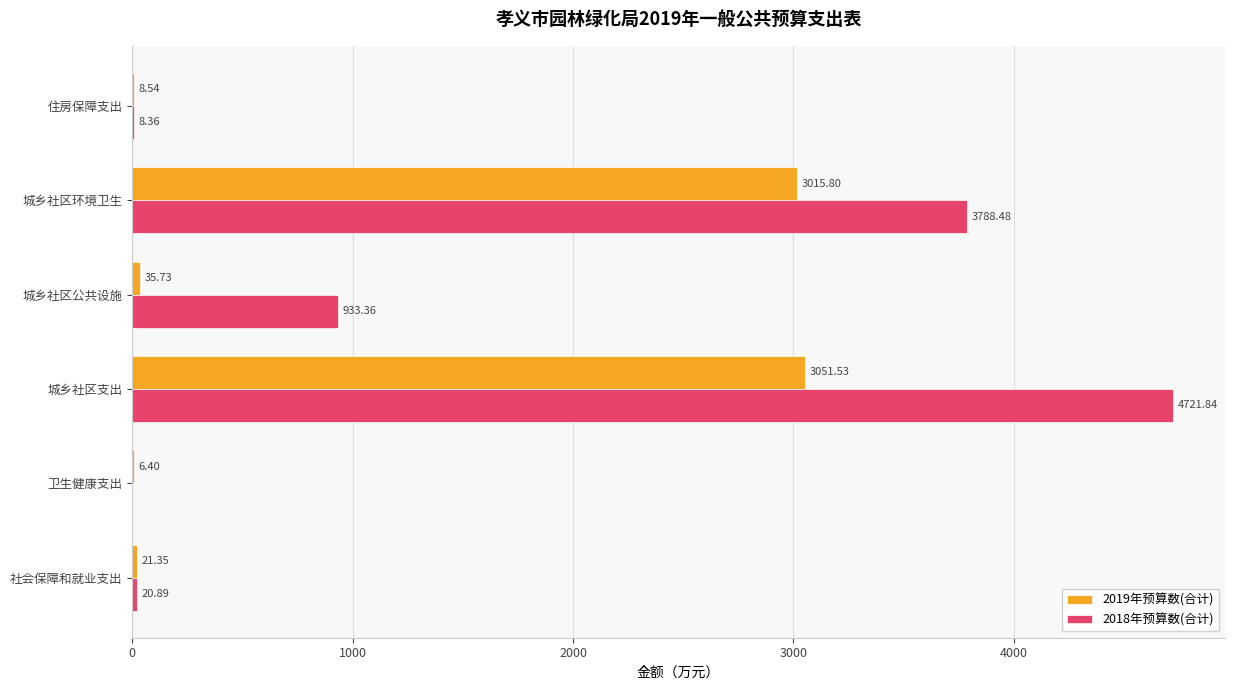

Which series has the largest range (max minus min)?

2018年预算数(合计)